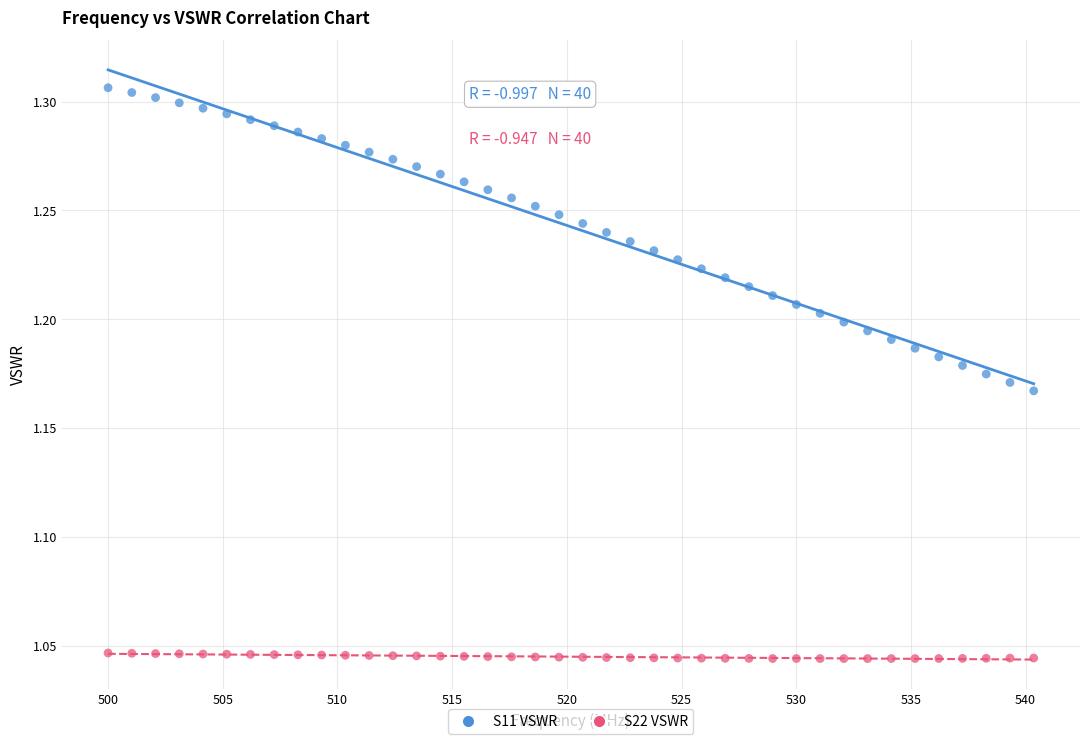

Which series reaches the minimum Y coordinate?

S22 VSWR